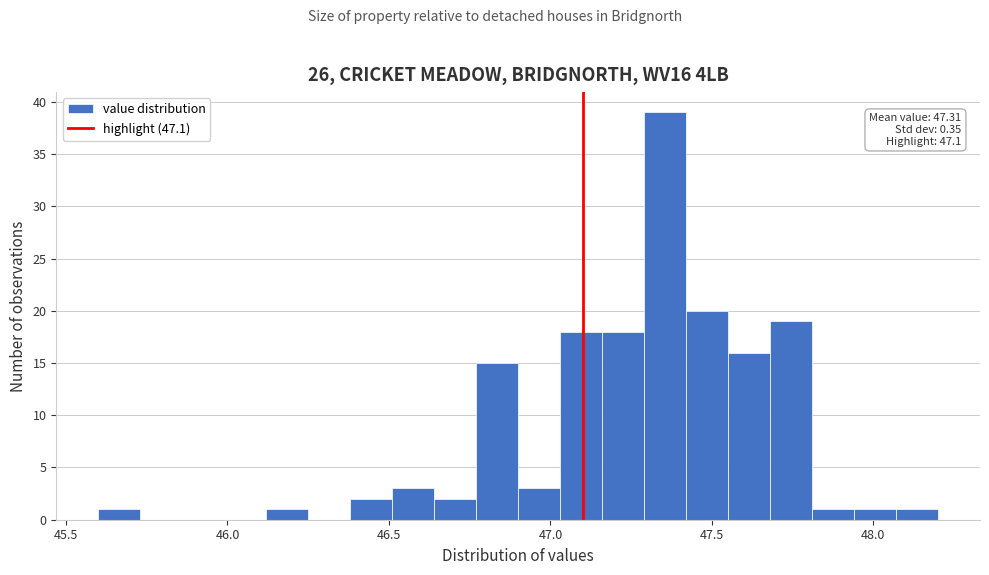

Around what value on the x-axis is the tallest bar? Give the approximate position of its centre, as read against the axis.

47.35